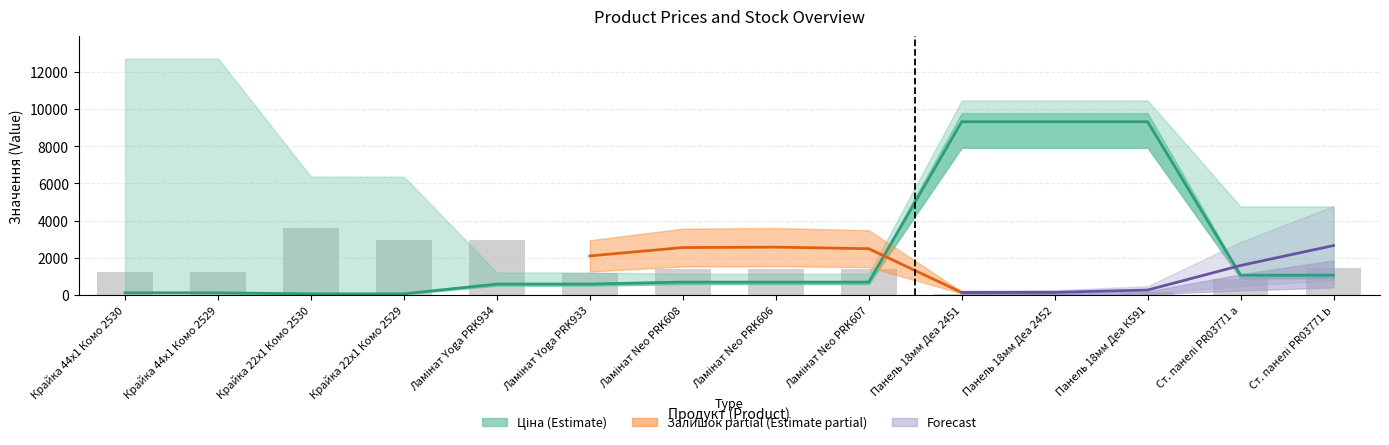

Rank the categories by value from lowest to highest.

Панель 18мм Деа 2451, Панель 18мм Деа 2452, Панель 18мм Деа К591, Ст. панелі PR03771 a, Ламінат Yoga PRK933, Крайка 44x1 Комо 2530, Крайка 44x1 Комо 2529, Ламінат Neo PRK607, Ламінат Neo PRK608, Ламінат Neo PRK606, Ст. панелі PR03771 b, Ламінат Yoga PRK934, Крайка 22x1 Комо 2529, Крайка 22x1 Комо 2530